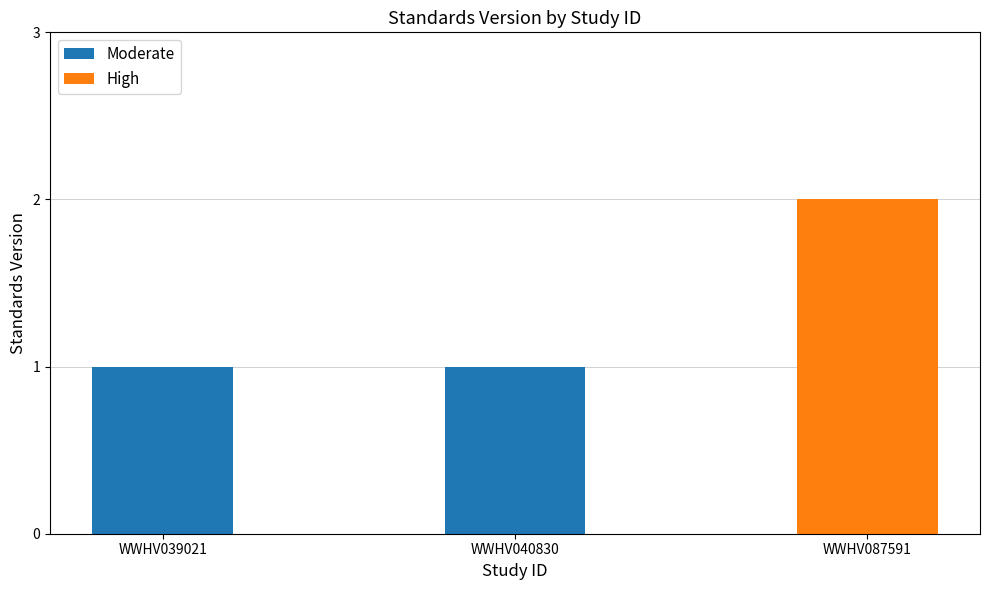

What is the sum of all values?

4